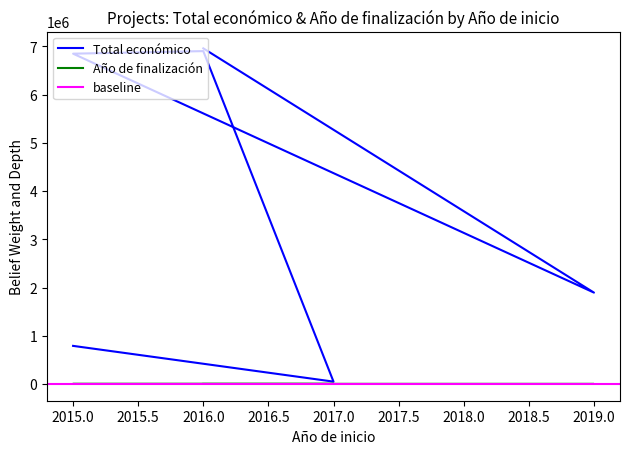

How many data points does each series have?

6